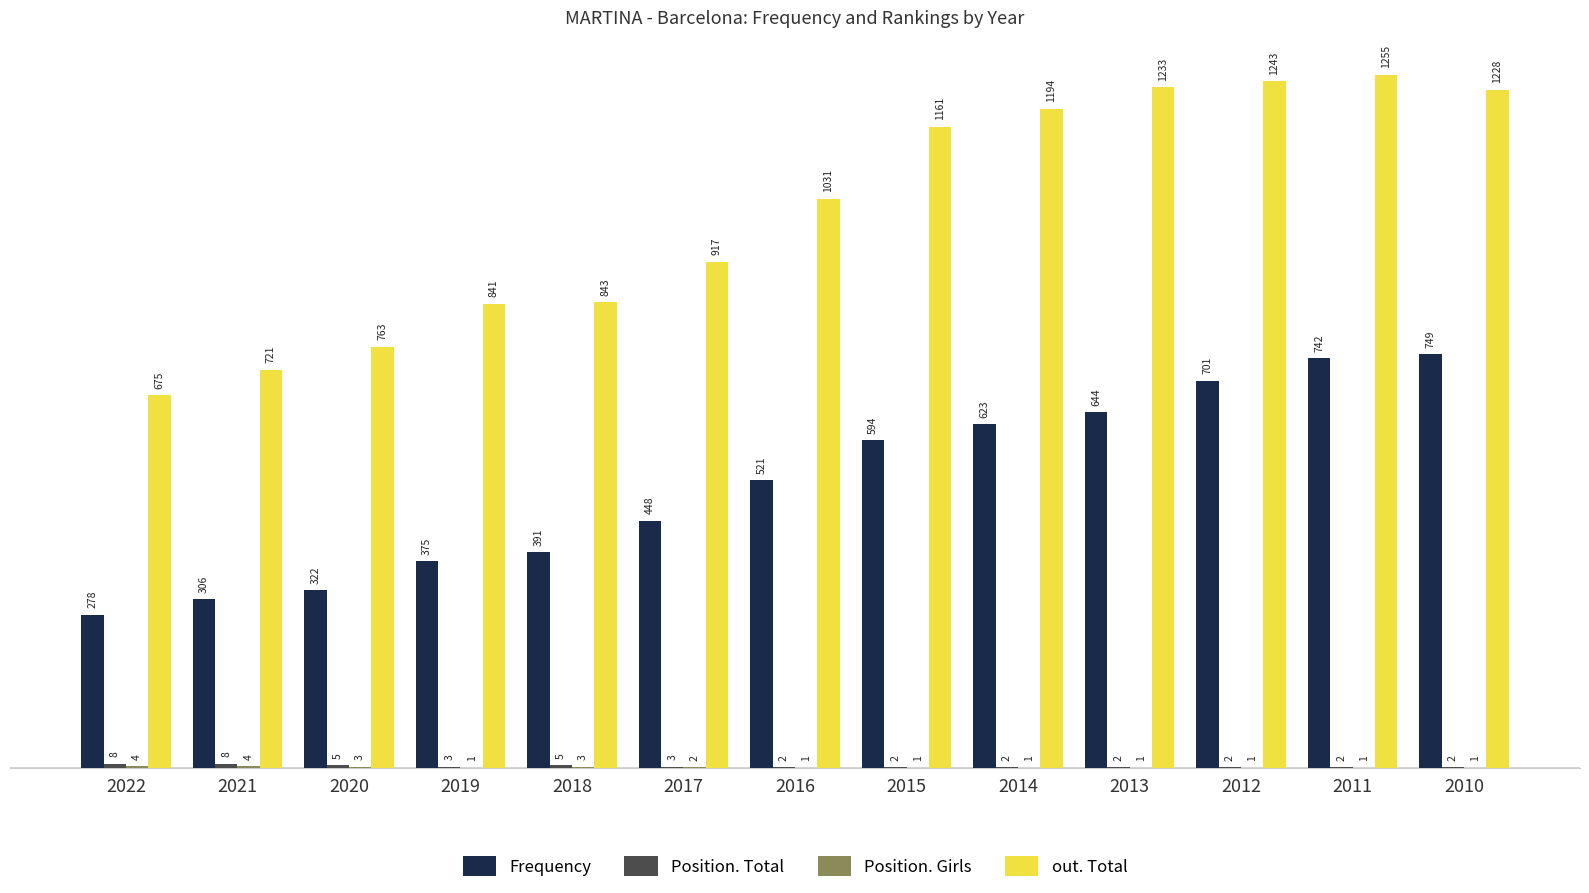

Where is Frequency nearest to the value 513?

2016